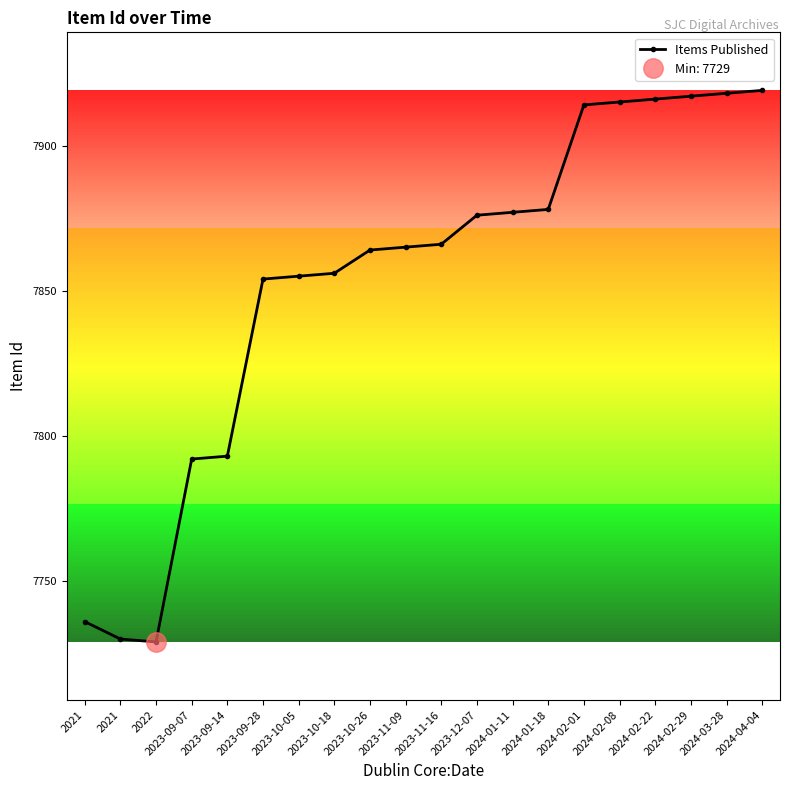

What is the difference between the maximum and second lowest values?

189